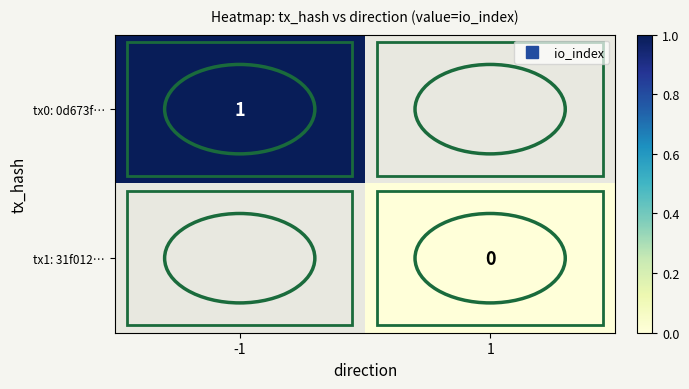

How many values in tx0: 0d673f… are above zero?

1